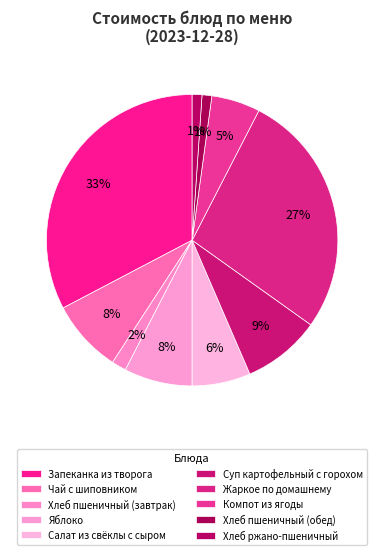

Is the sum of Суп картофельный с горохом and Салат из свёклы с сыром greater than half?

No